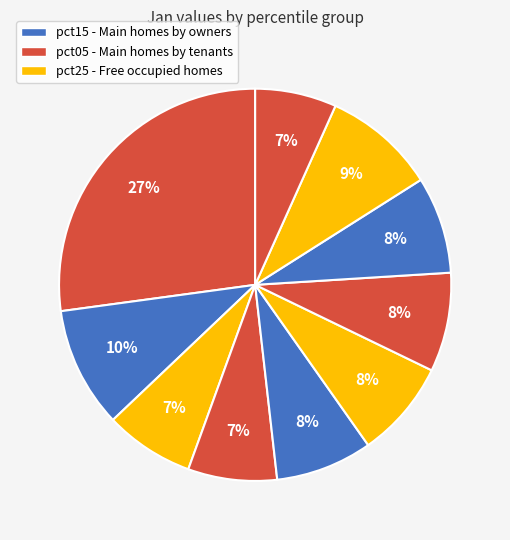

How many slices are in this pie chart?

10